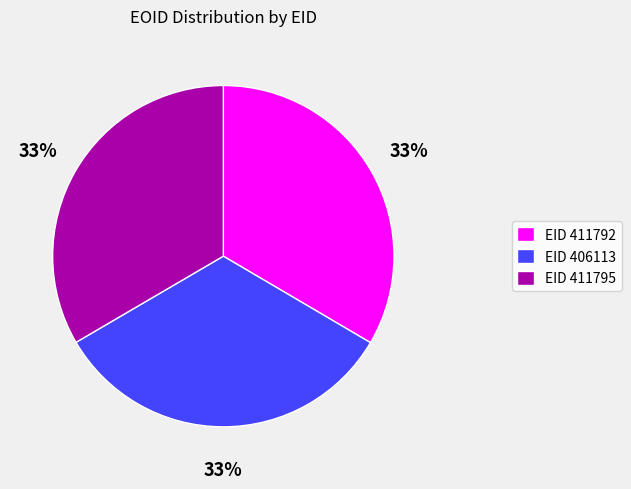

What is the ratio of the value at EID 411792 to the value at EID 411795?

1.0